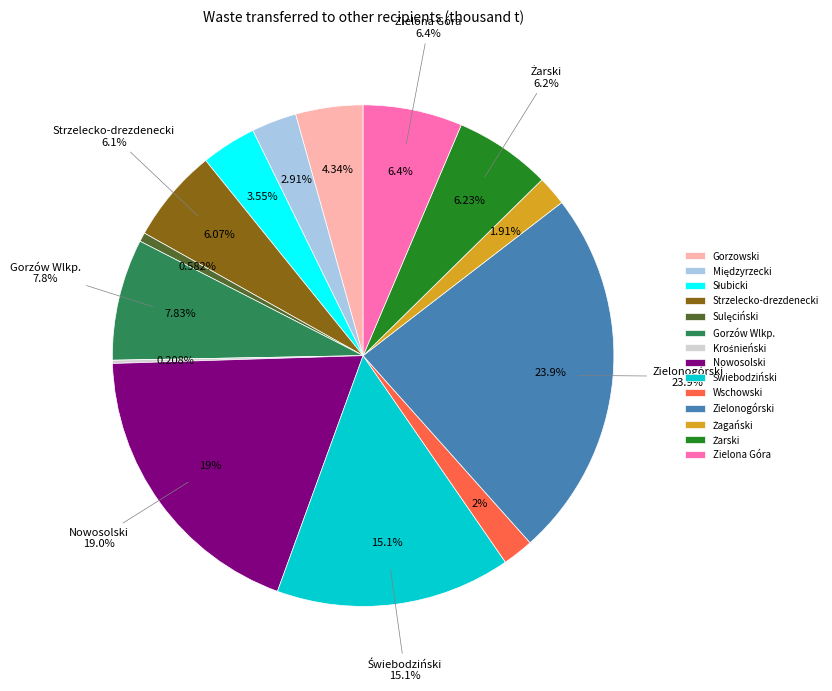

Which slice is the largest?

Zielonogórski